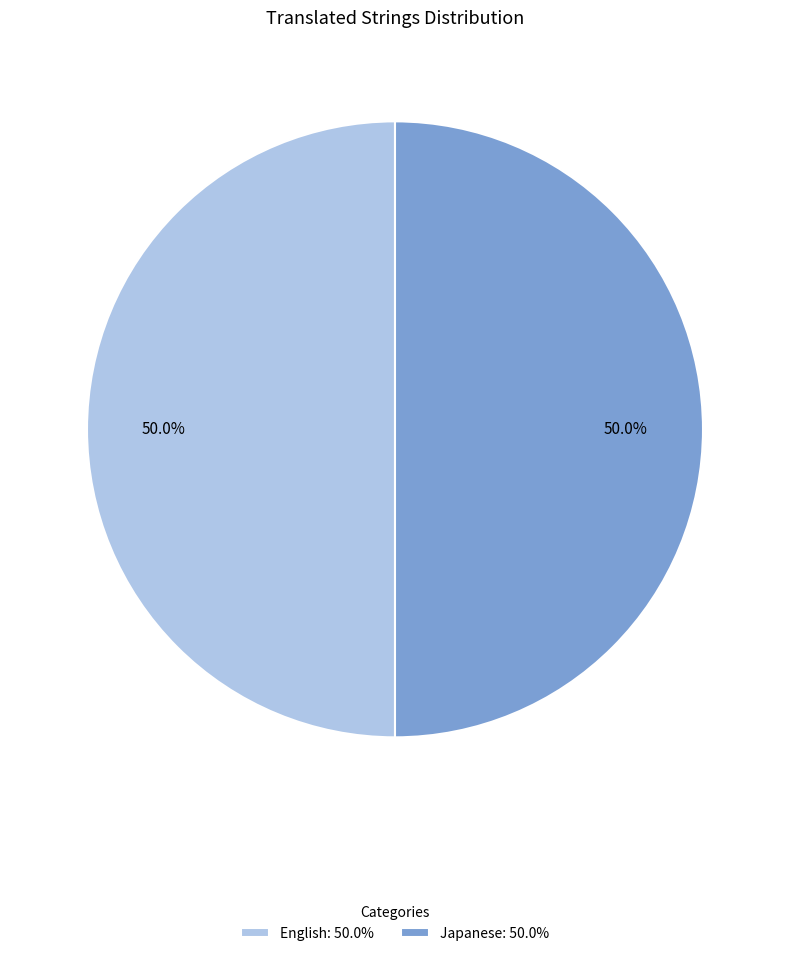

What portion of the pie excludes English: 50.0%?

50.0%